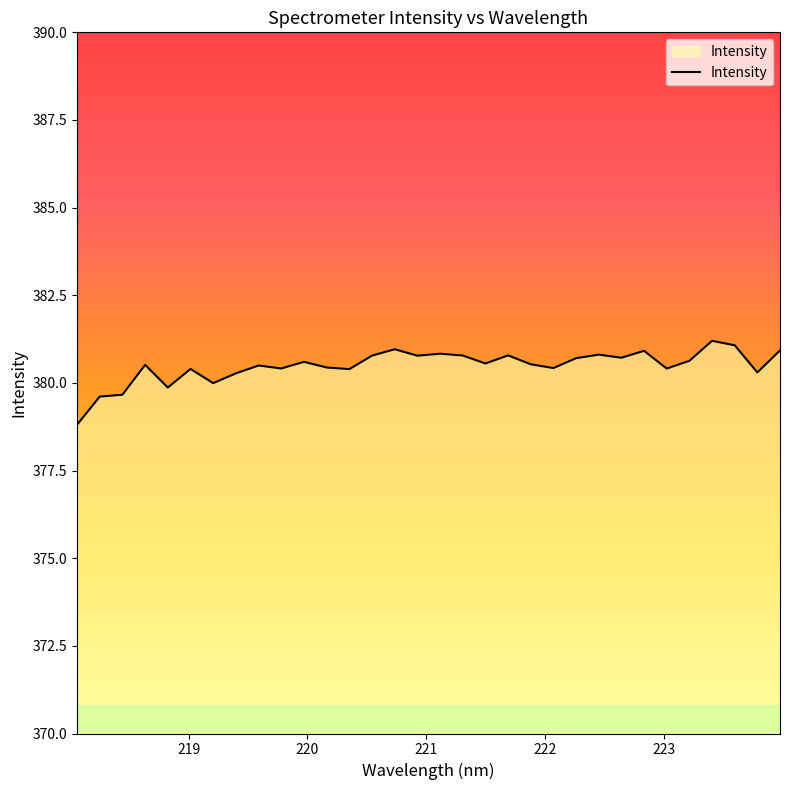

What is the difference between the maximum and minimum values?

2.4